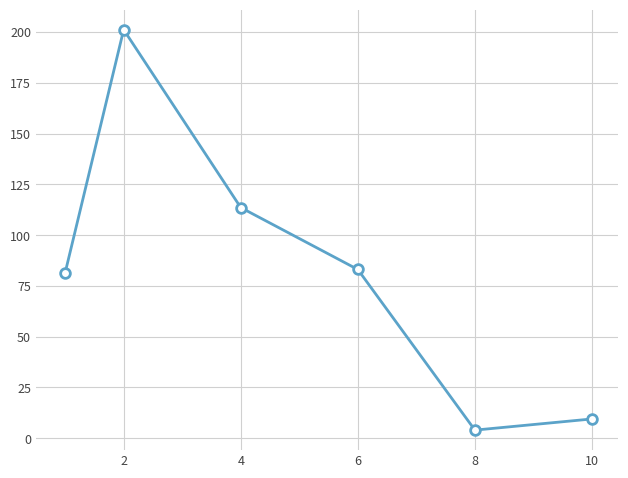

What is the average value?

82.1